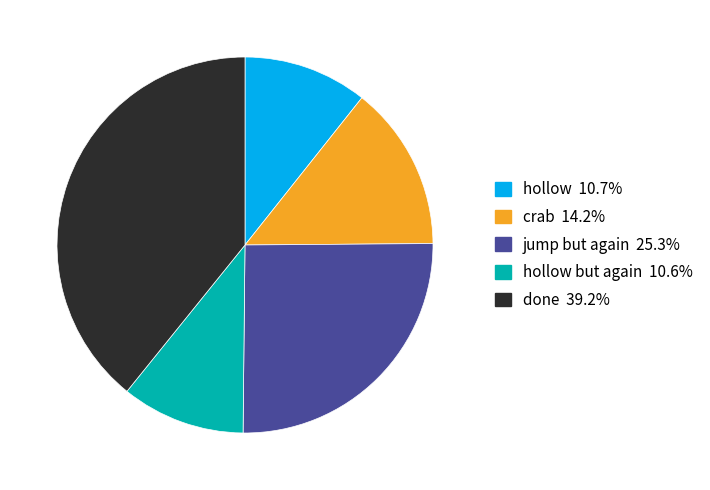

Is there any slice that represents more than half of the pie?

No